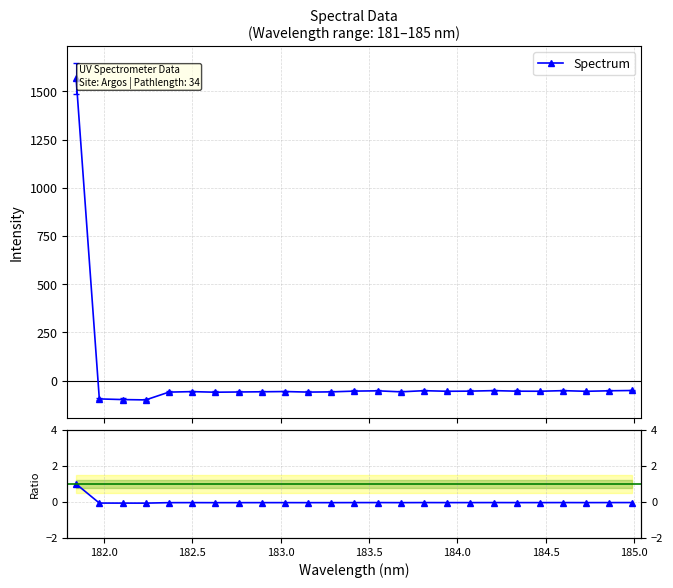

Does the chart have visible grid lines?

Yes